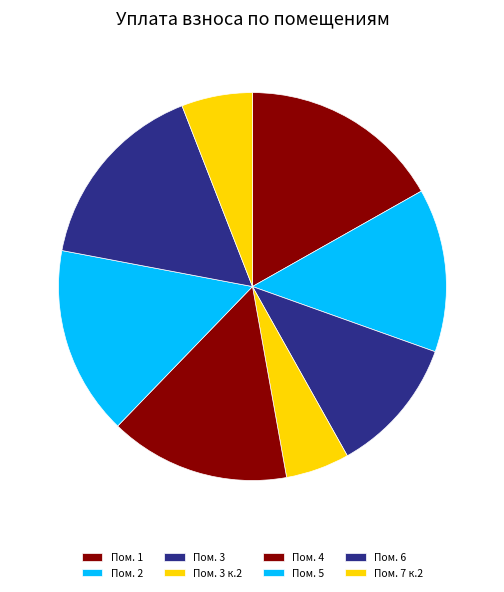

How many slices are in this pie chart?

8